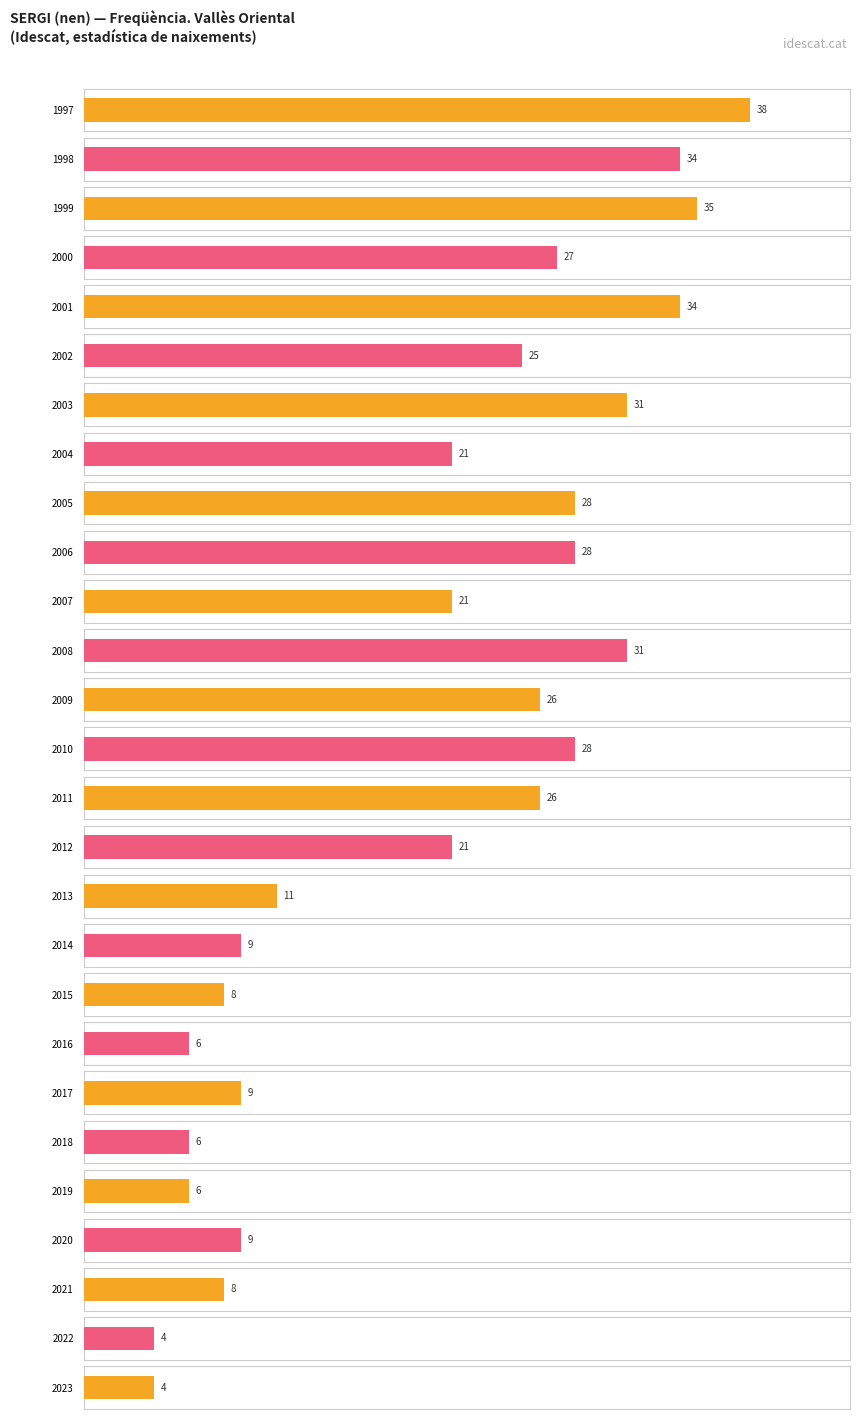

Rank the categories by value from highest to lowest.

1997, 1999, 1998, 2001, 2003, 2008, 2005, 2006, 2010, 2000, 2009, 2011, 2002, 2004, 2007, 2012, 2013, 2014, 2017, 2020, 2015, 2021, 2016, 2018, 2019, 2022, 2023